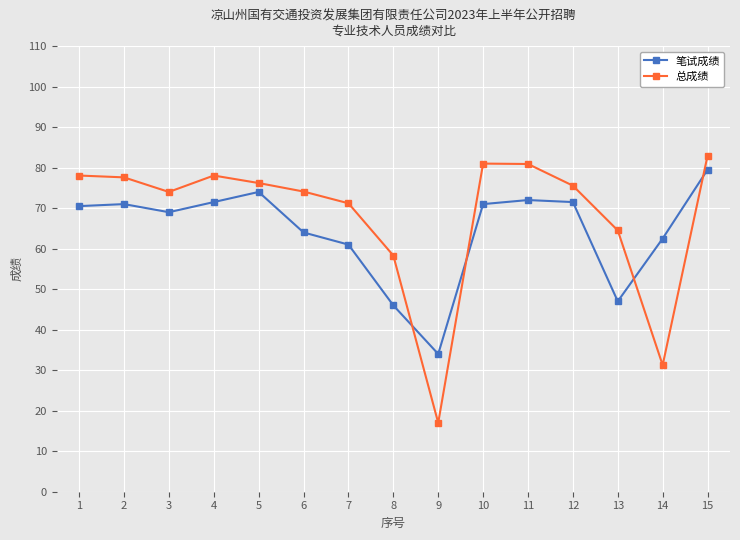

At which category is the sum across all series the highest?

15